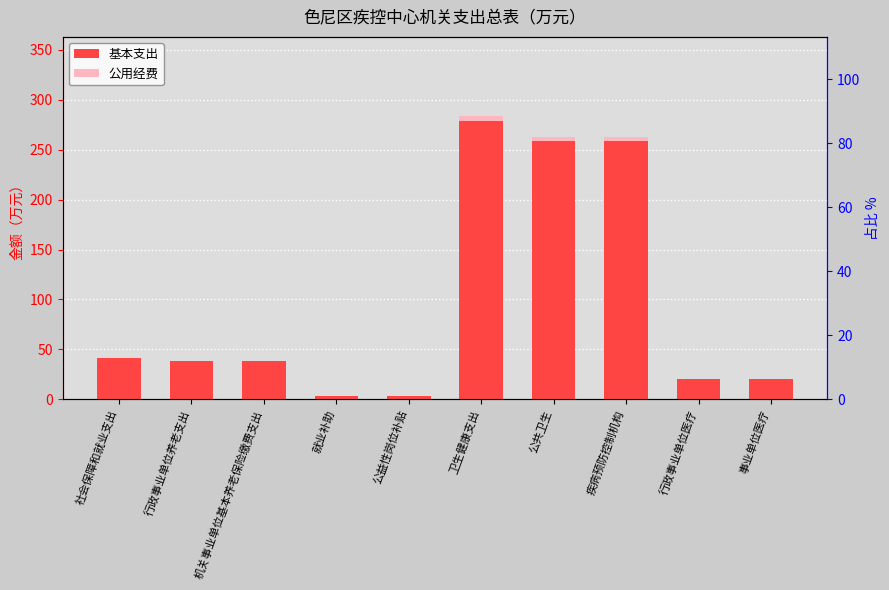

True or false: 基本支出 has a value of 8.5 at 行政事业单位医疗.

False